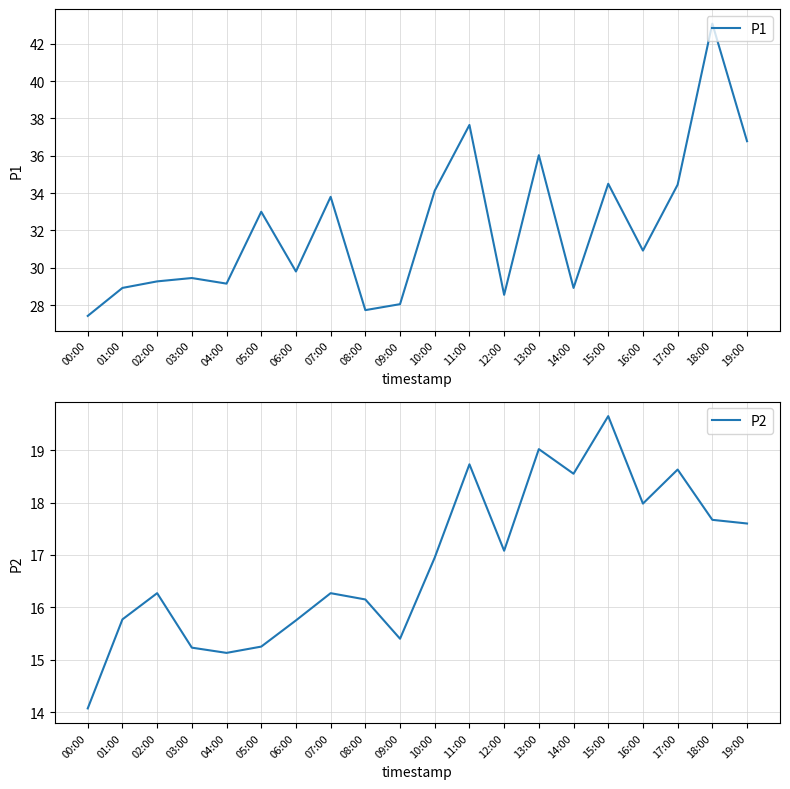

Between 00:00 and 03:00, which series saw the biggest shift?

P1